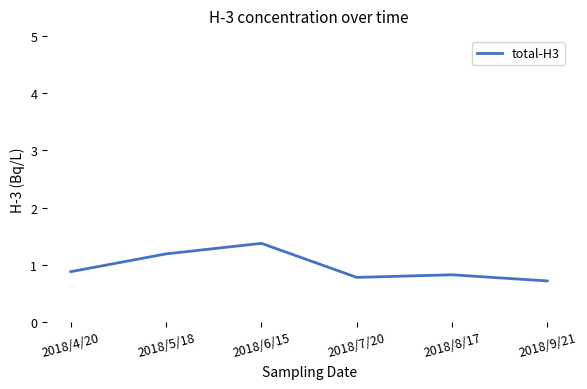

How many values are between 0 and 1?

4